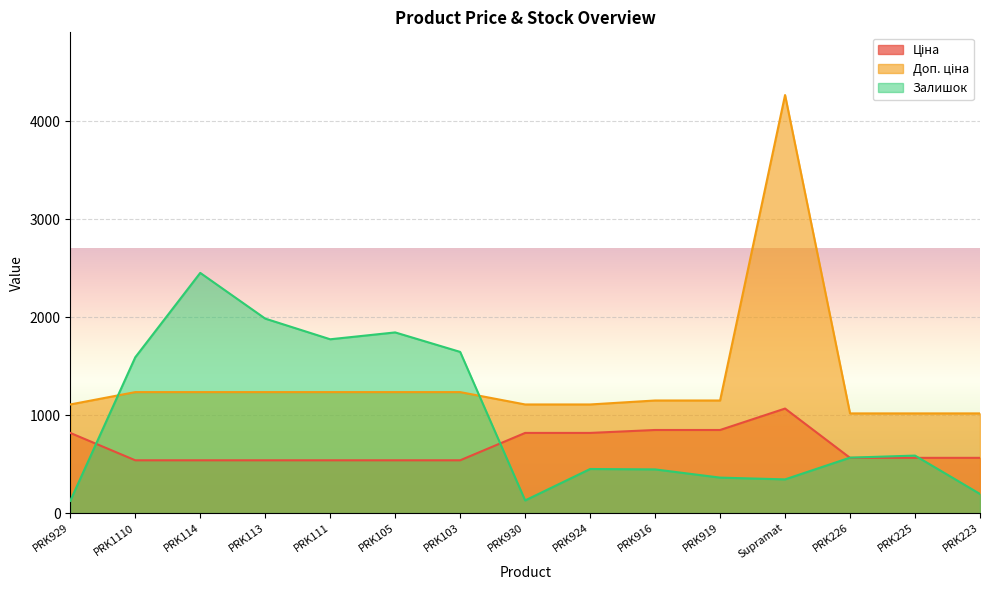

Which series ends up on top after the final intersection of Залишок and Ціна?

Ціна